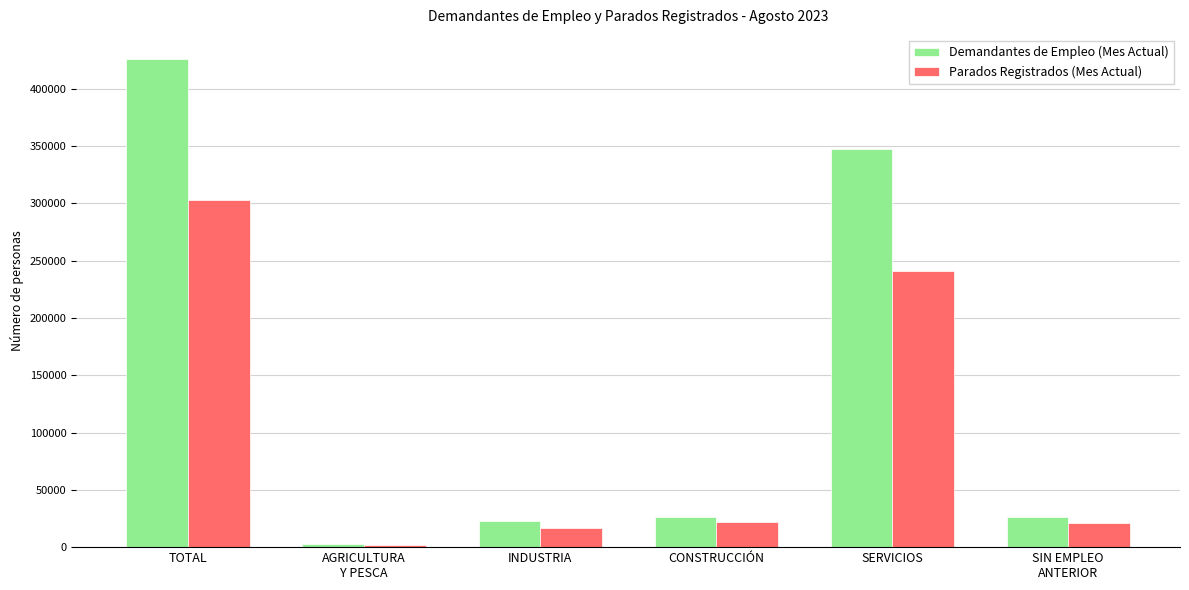

How many data points does each series have?

6